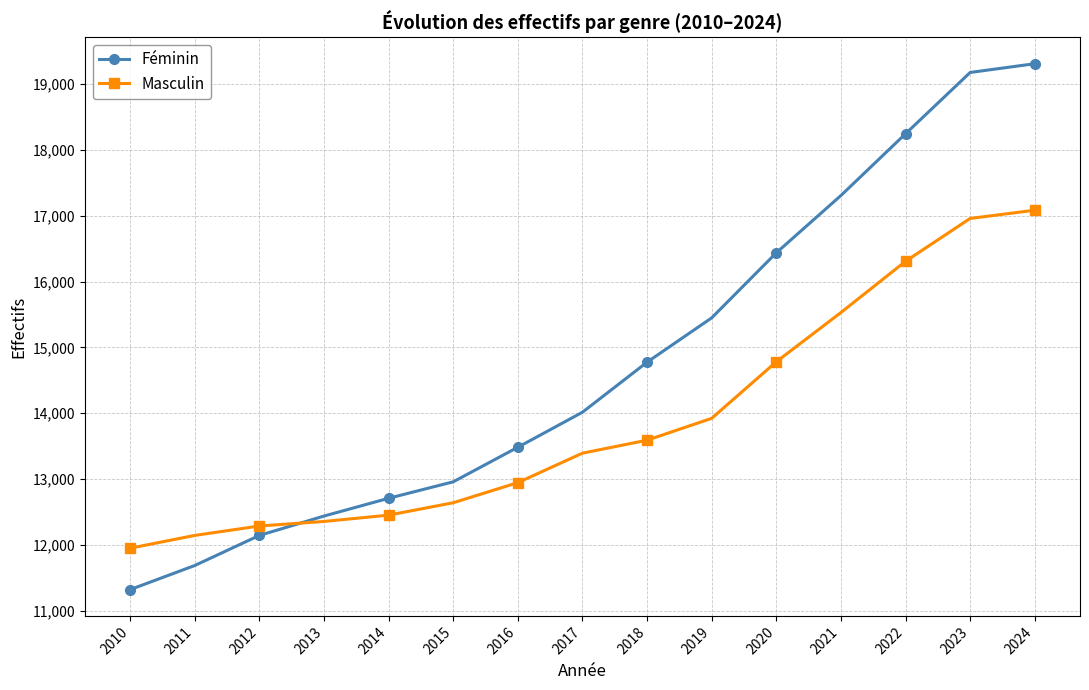

Reading left to right, transcribe all the data shown in this chart.

Féminin: 2010=11322	2011=11688	2012=12145	2013=12439	2014=12709	2015=12959	2016=13484	2017=14016	2018=14776	2019=15449	2020=16437	2021=17307	2022=18245	2023=19176	2024=19309
Masculin: 2010=11951	2011=12145	2012=12288	2013=12357	2014=12453	2015=12641	2016=12947	2017=13394	2018=13591	2019=13923	2020=14782	2021=15530	2022=16308	2023=16959	2024=17084